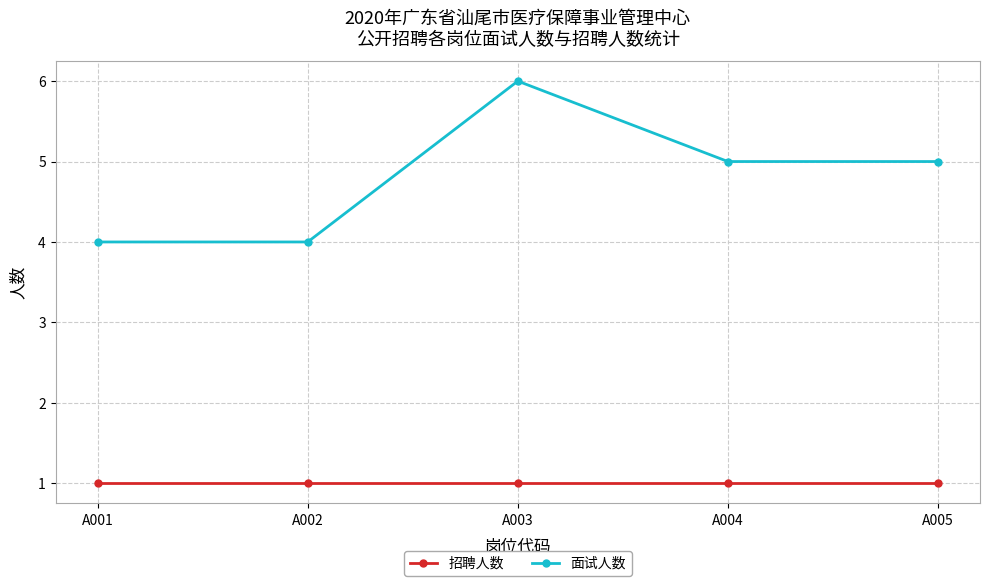

What is the value of the 面试人数 point at the 4th from the left?

5